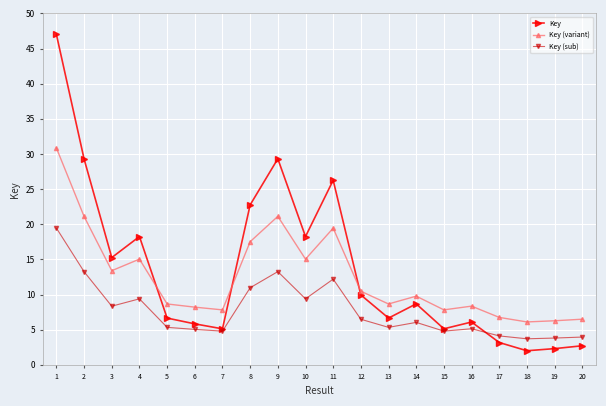

What is the maximum value for Key (variant)?

30.9